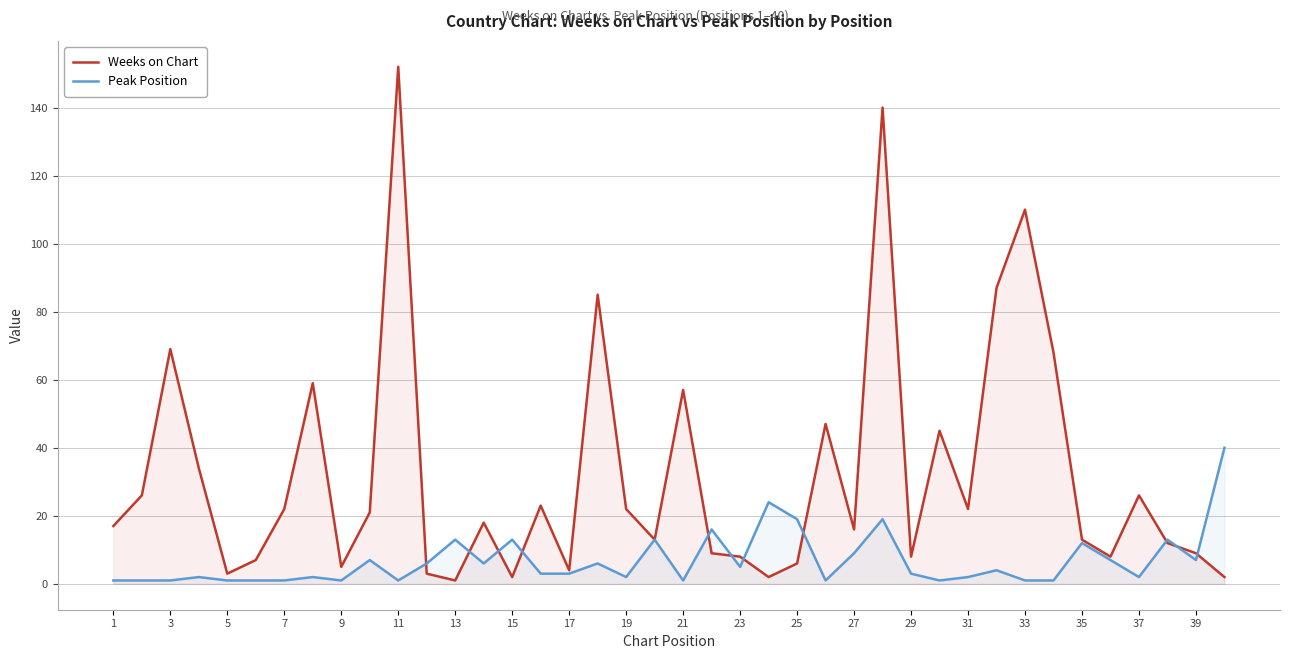

What value does the Peak Position series have at 19?

2